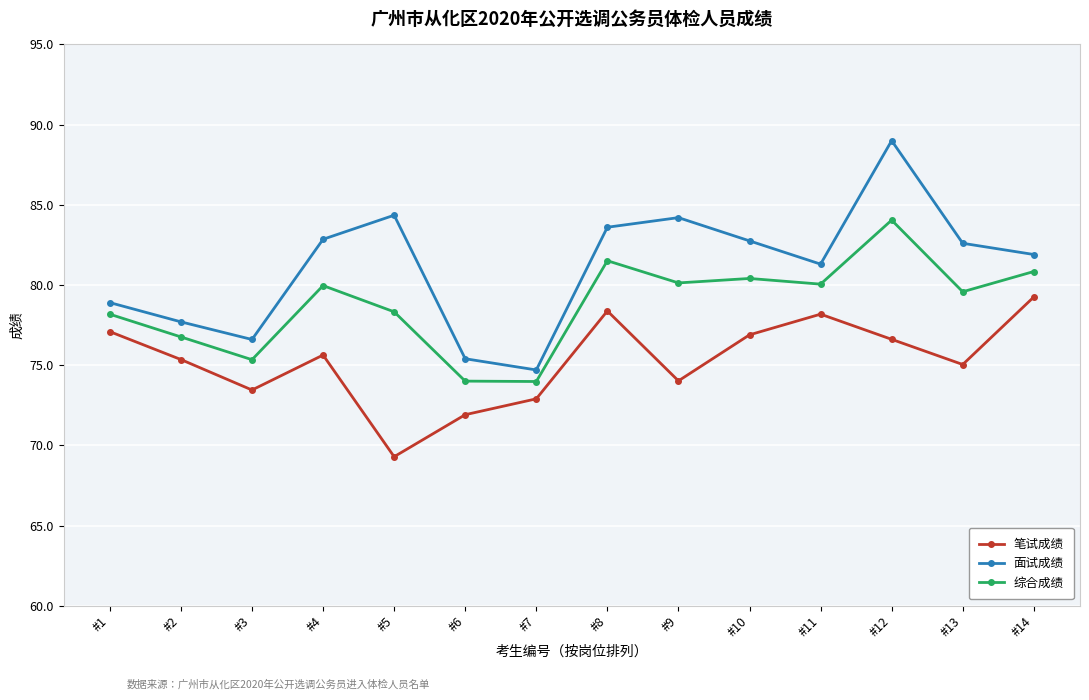

What is the average value of the 面试成绩 series?

81.1